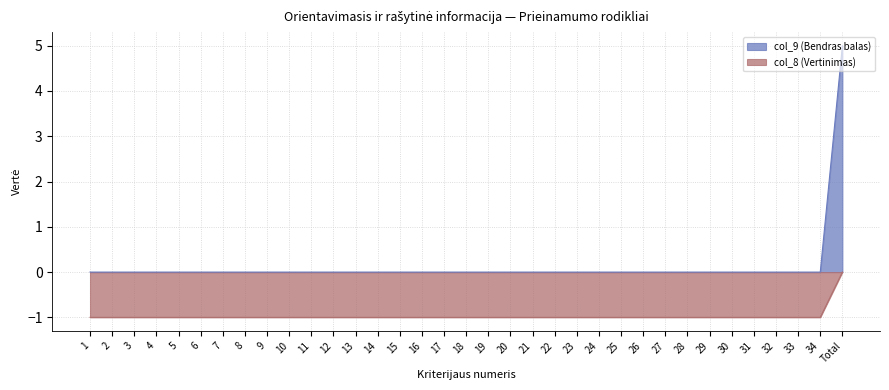

At which label is col_8 closest to 0?

Total